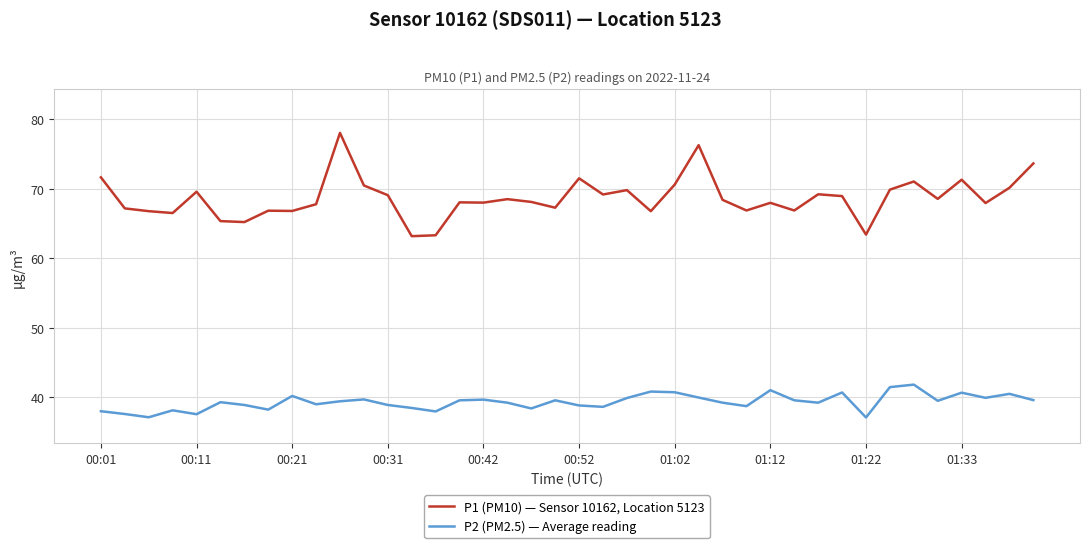

Which series has the largest total across all categories?

P1 (PM10) — Sensor 10162, Location 5123